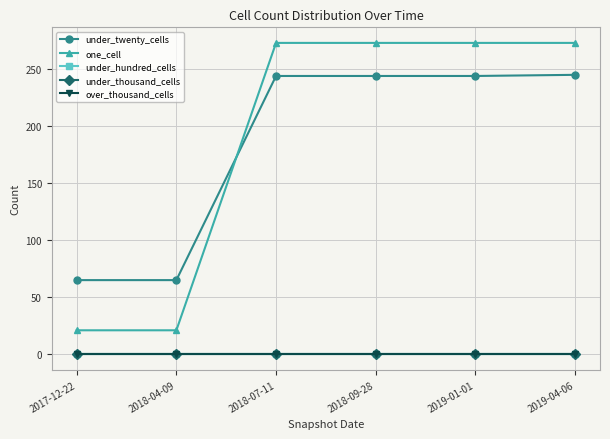

Rank the series at 2019-04-06 from highest to lowest value.

one_cell, under_twenty_cells, under_hundred_cells, under_thousand_cells, over_thousand_cells